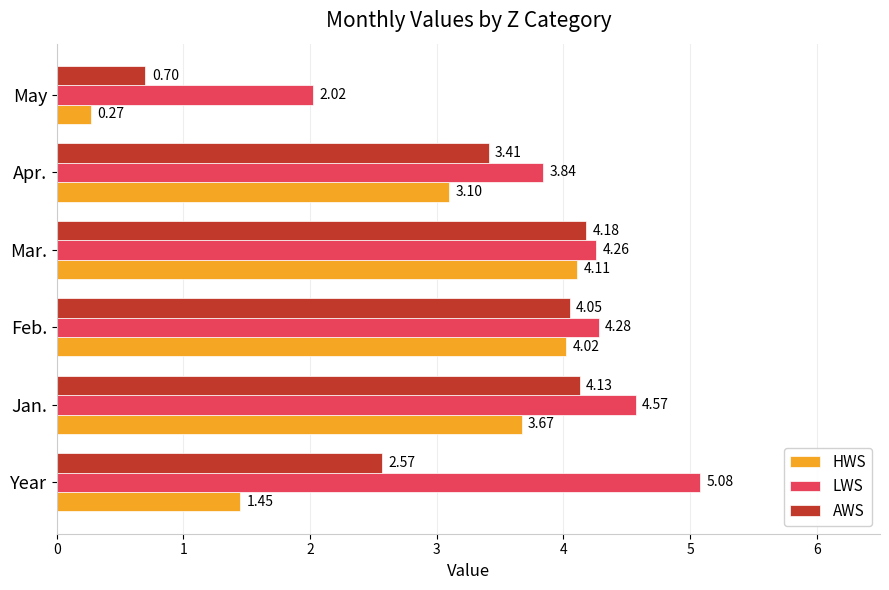

What is the greatest value displayed?

5.1